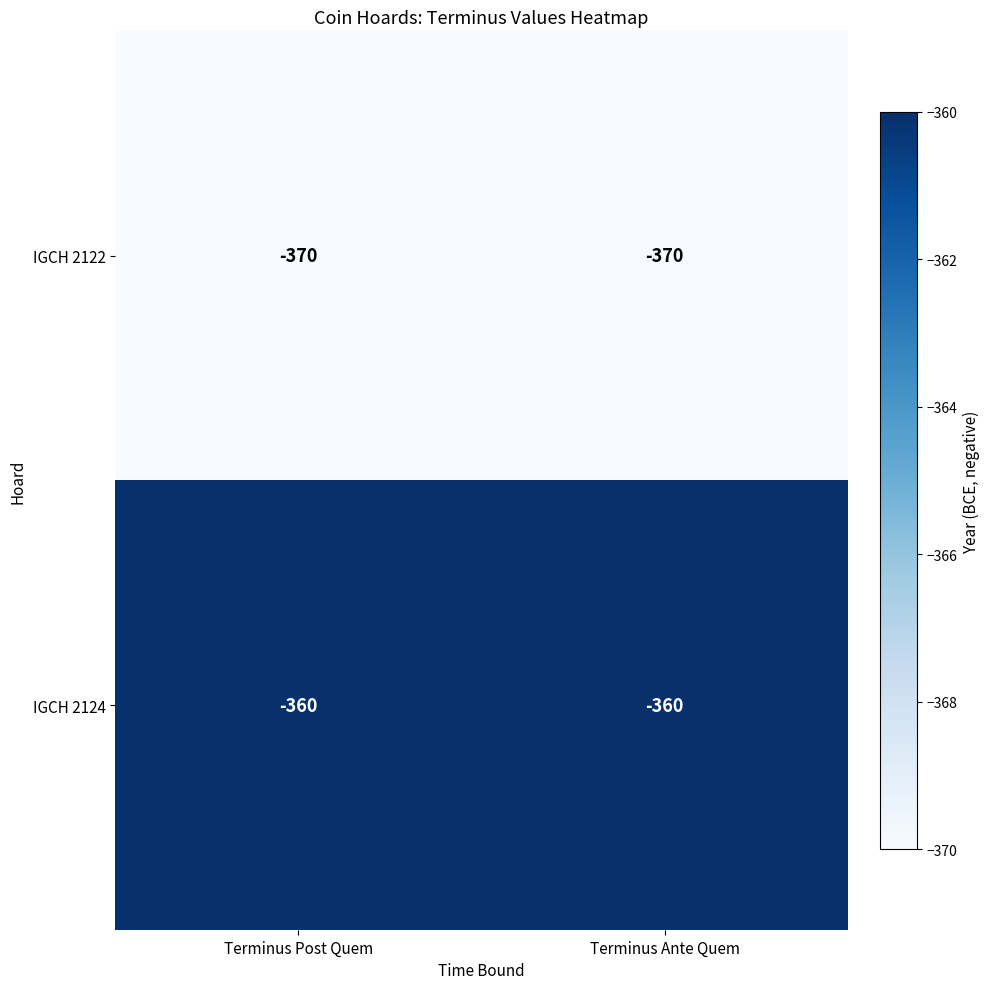

Reading right to left, transcribe all the data shown in this chart.

IGCH 2122: Terminus Ante Quem=-370	Terminus Post Quem=-370
IGCH 2124: Terminus Ante Quem=-360	Terminus Post Quem=-360